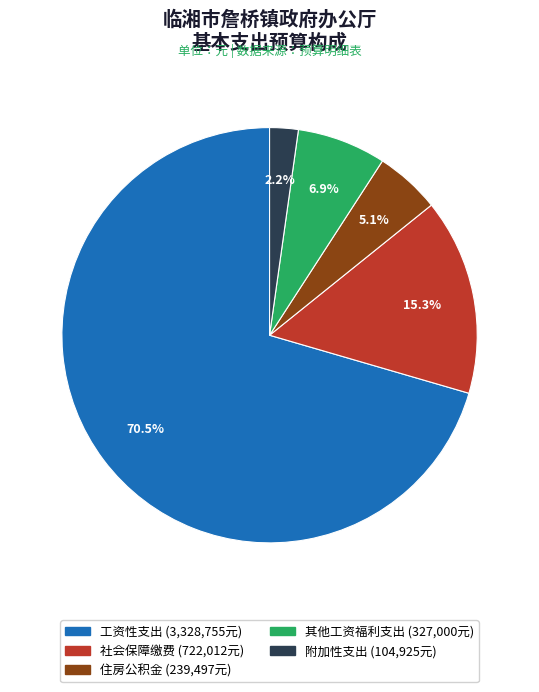

Is there a majority slice in this chart?

Yes